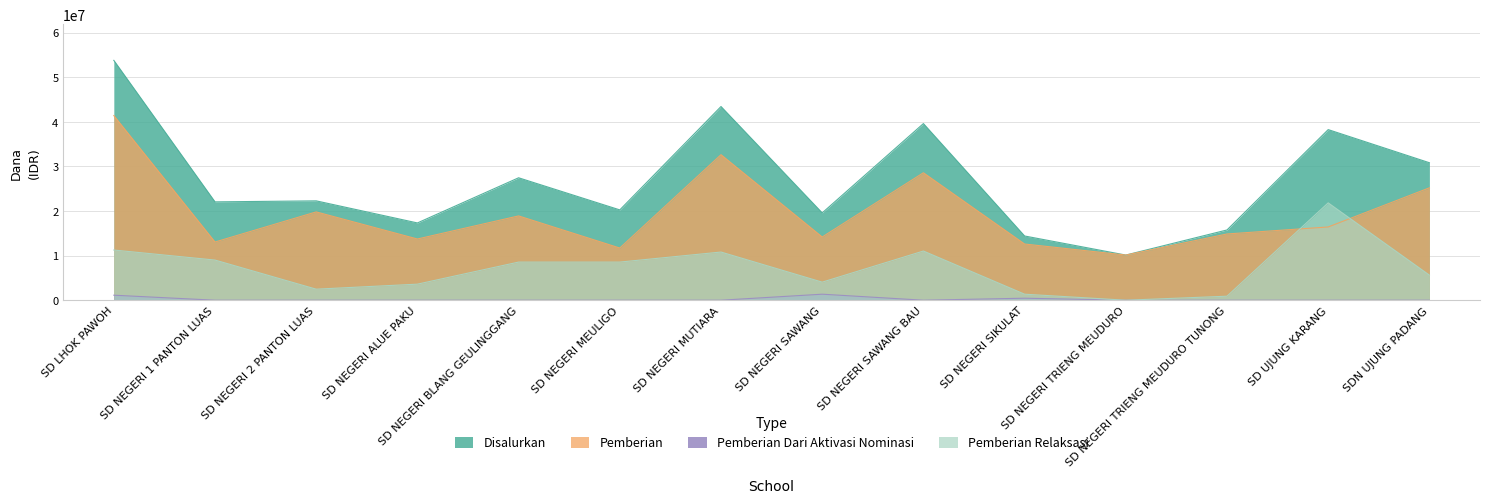

The value of Pemberian Dari Aktivasi Nominasi at SD LHOK PAWOH is 528344. True or false?

False